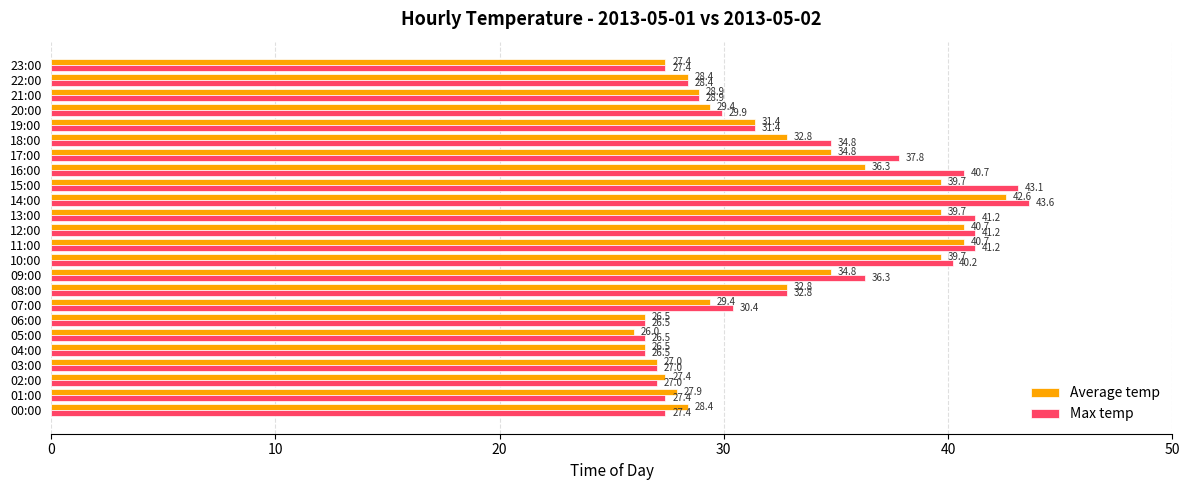

What is the average value of the Max temp series?

33.2